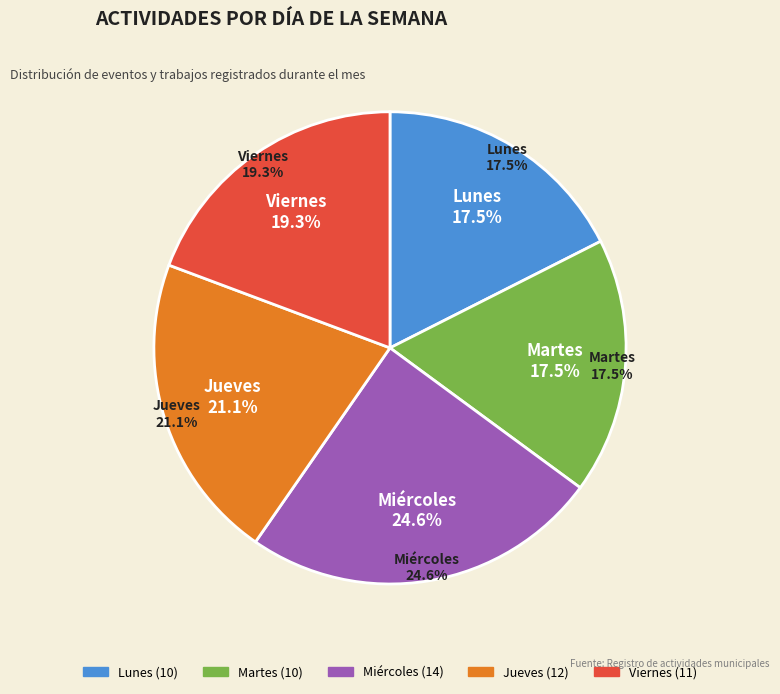

To the nearest percent, what portion does Viernes represent?

19%